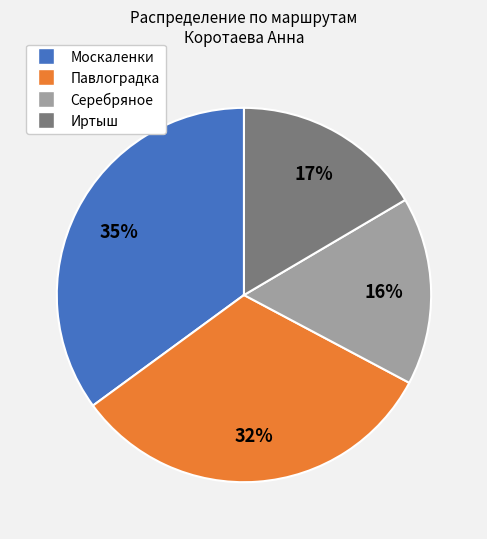

What is the ratio of the value at Павлоградка to the value at Иртыш?

1.9